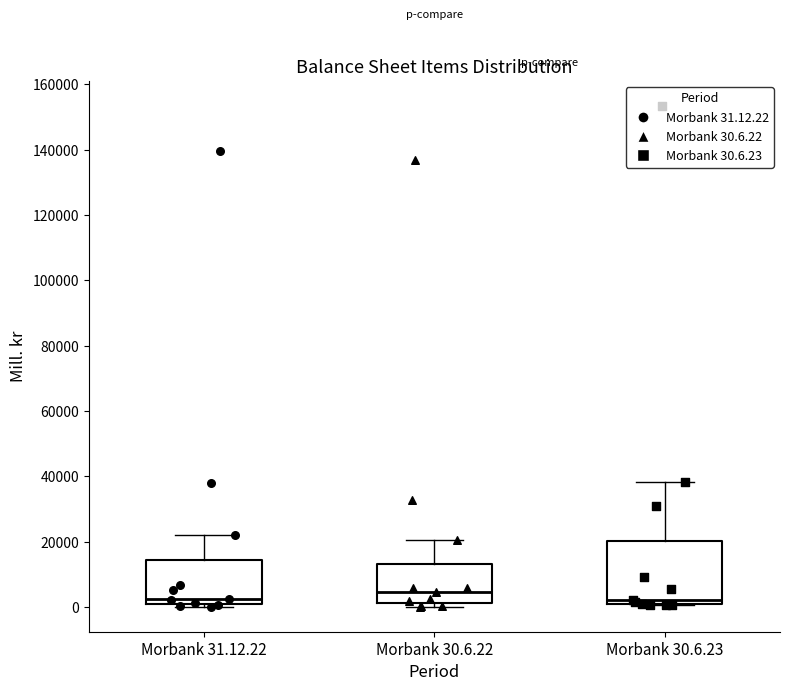

Where is the lower edge of the box for Morbank 30.6.23 on the y-axis? The values are not printed on the chart, so give them approximately, as read against the axis.

0